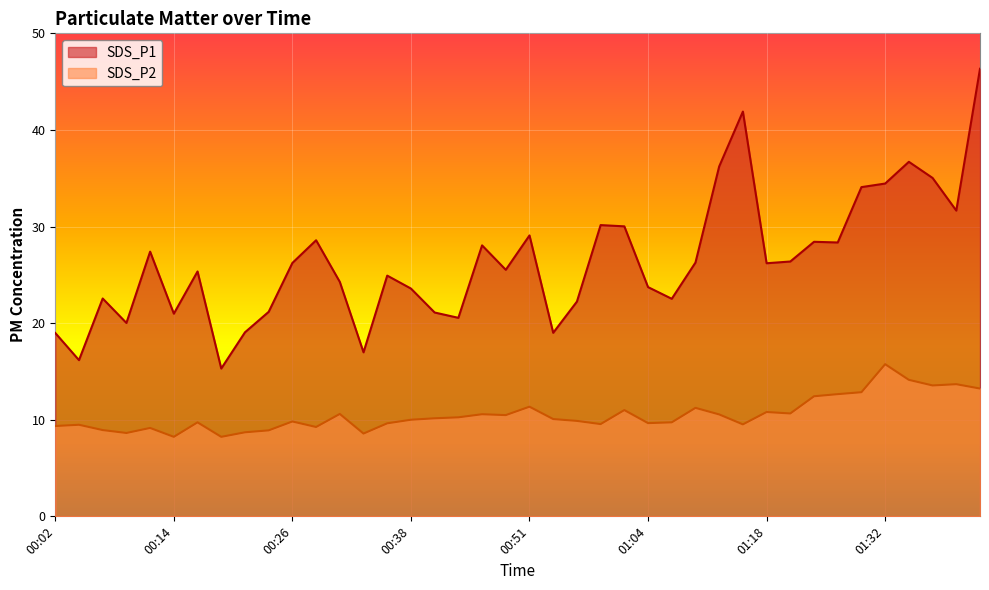

What is the sum of all SDS_P2 values?

420.9